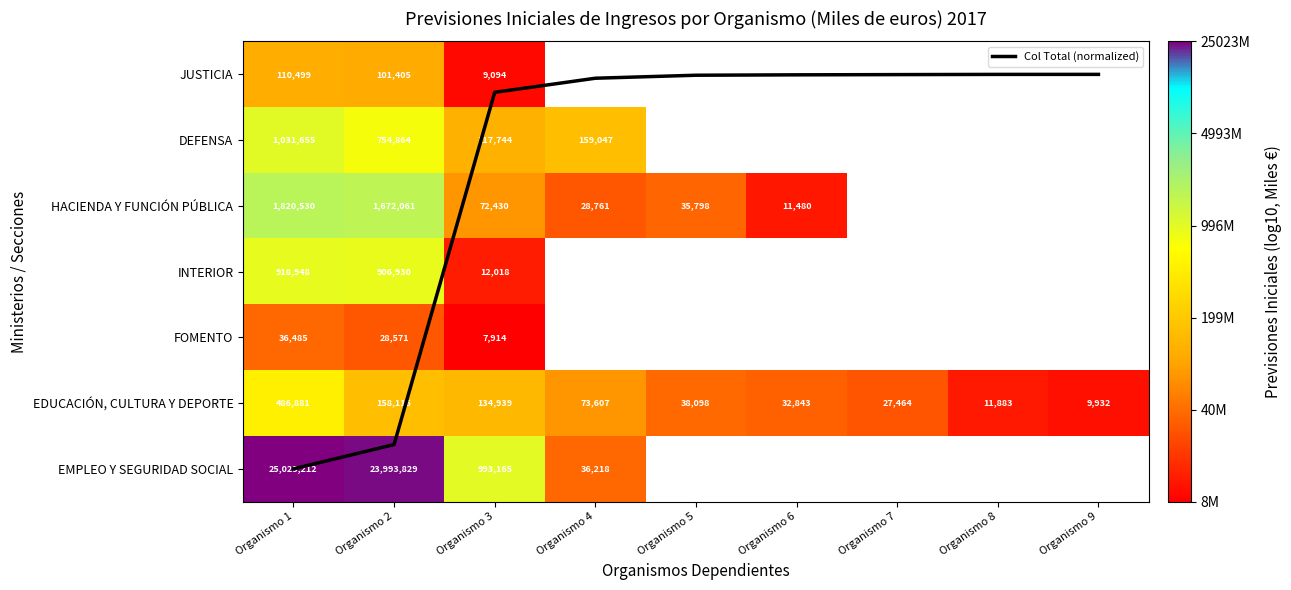

Is it true that EDUCACIÓN, CULTURA Y DEPORTE equals 6.2 at Organismo 5?

False